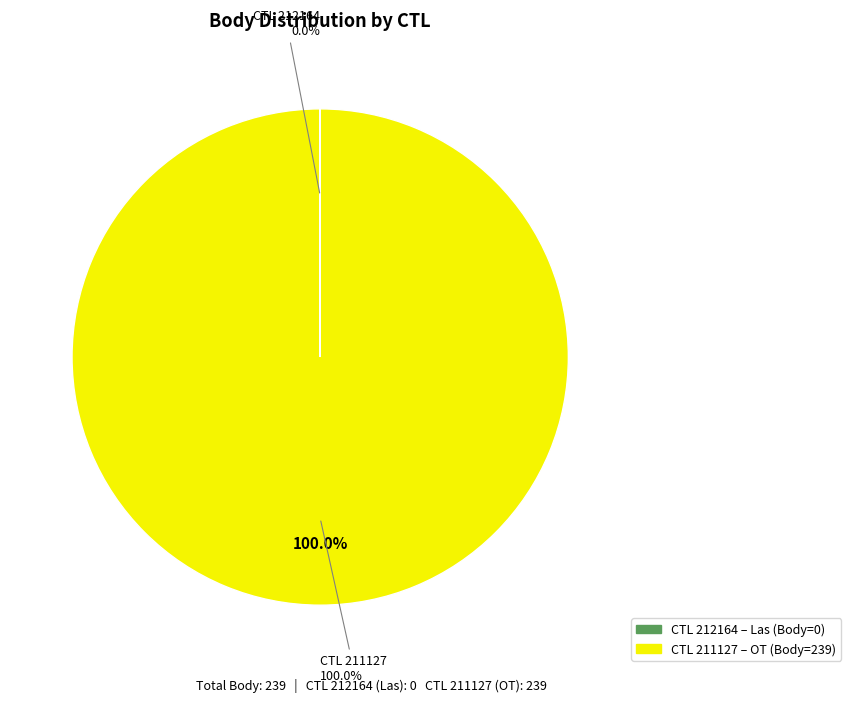

To the nearest percent, what is the difference between the 211127 (OT, Body=239) and 212164 (Las, Body=0) slice percentages?

100%